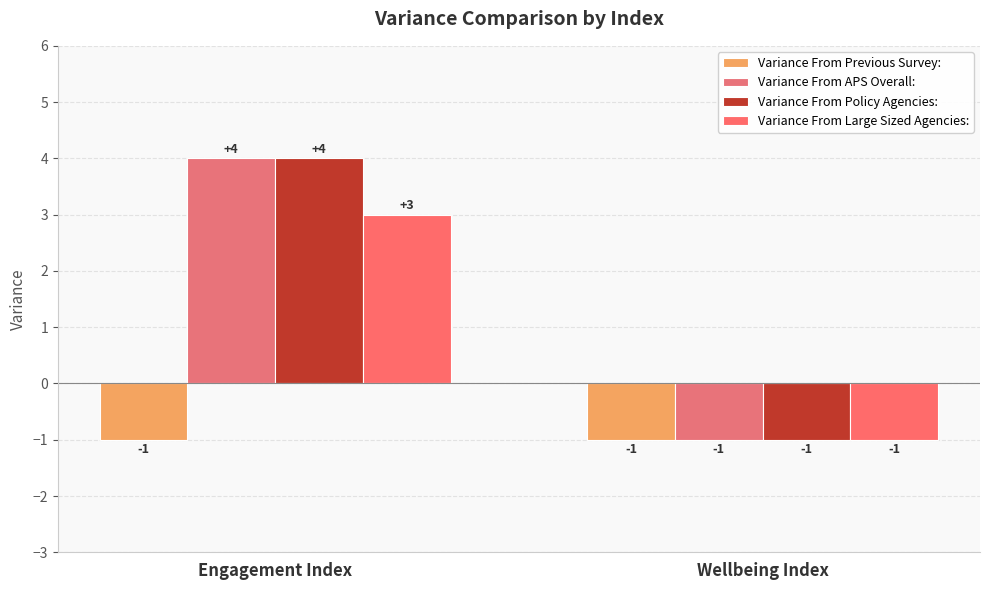

Are the bars grouped side by side (vs. stacked)?

Yes